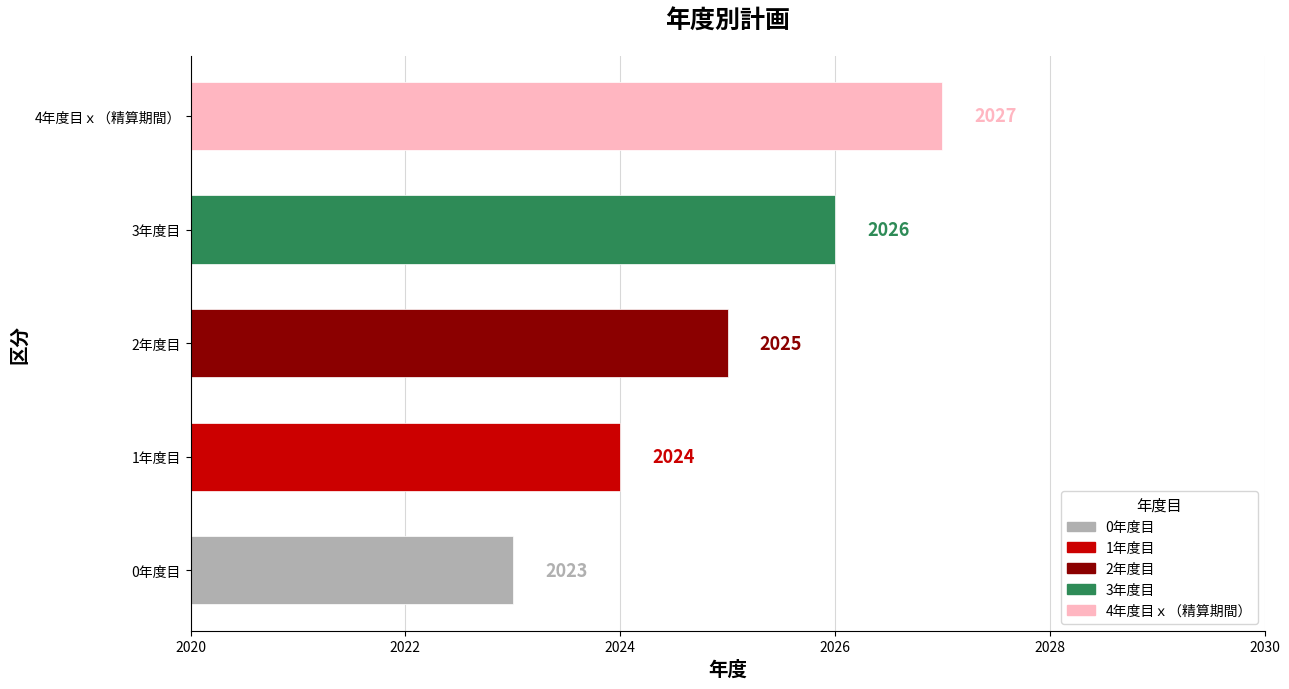

What is the change in value from 1年度目 to 4年度目ｘ（精算期間）?

+3